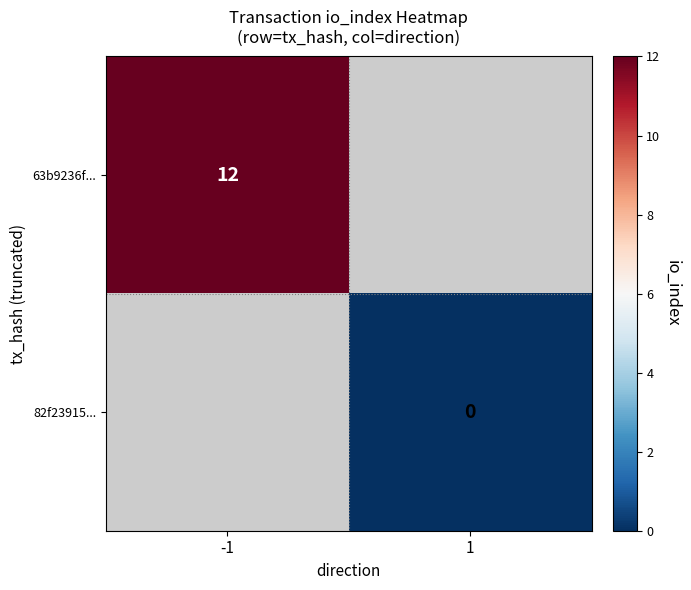

Is the value of 63b9236f... at -1 greater than the value of 82f23915... at 1?

Yes